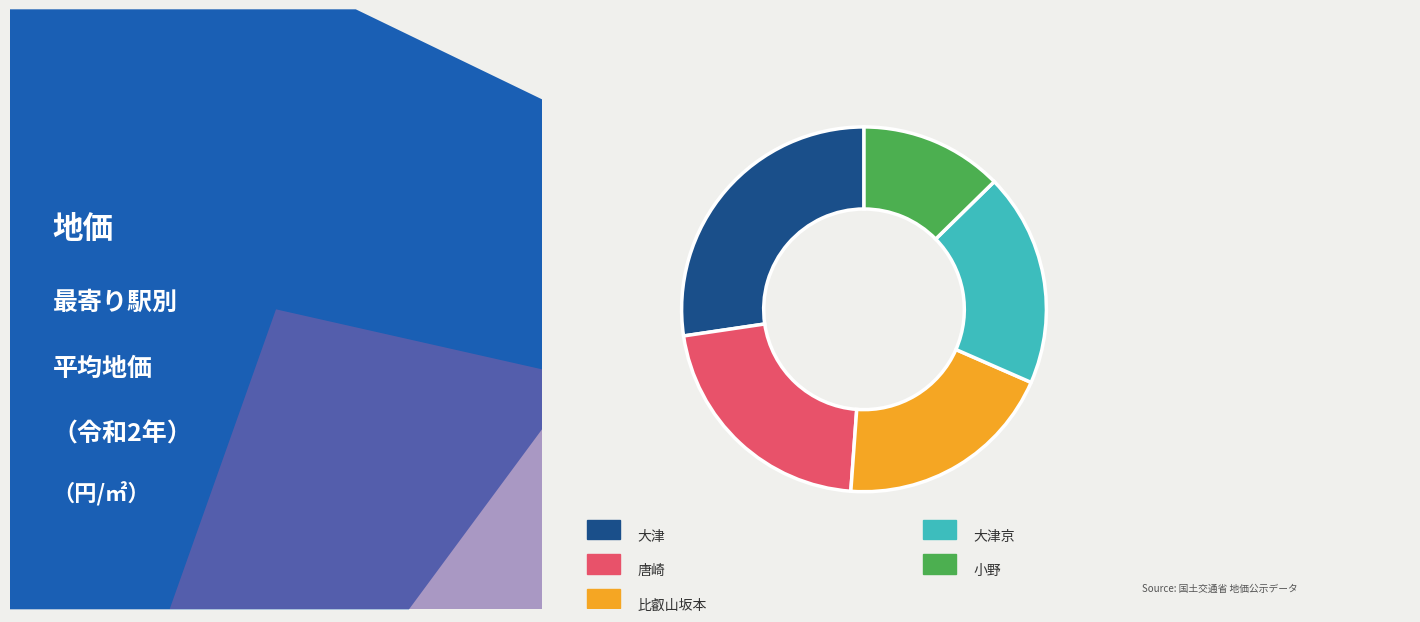

Does any single category account for the majority?

No